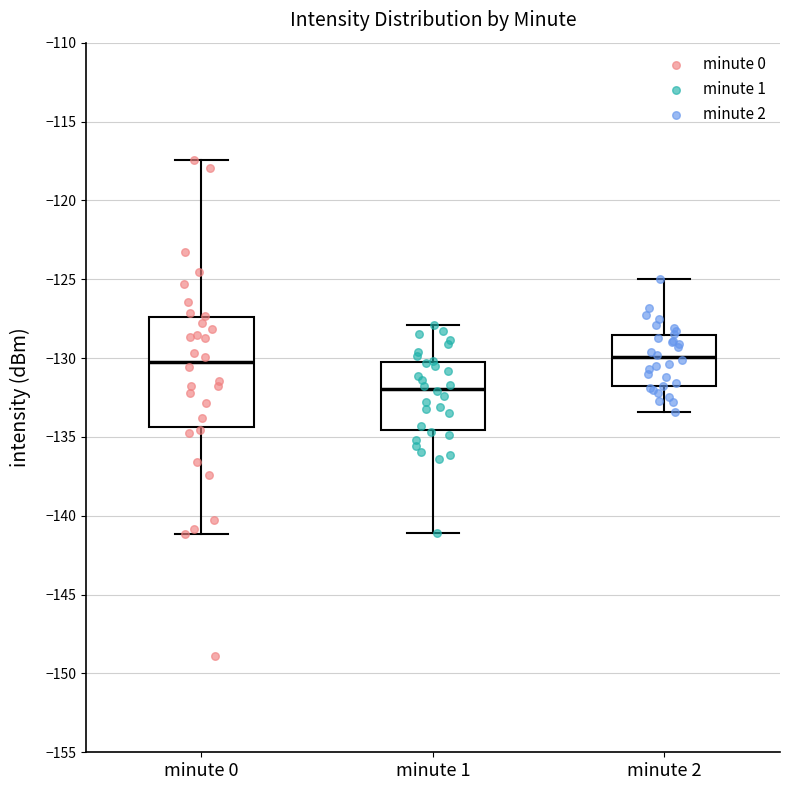

Reading left to right, transcribe this box plot: for each box, give where its median line is, the range the box spans, and where its two whiskers end, as read against the y-axis. The values are not printed on the chart, so give them approximately, as read against the axis.

minute 0: median -130.0, box -134.5 to -127.5, whiskers -141.0 to -117.5
minute 1: median -132.0, box -134.5 to -130.0, whiskers -141.0 to -128.0
minute 2: median -130.0, box -131.5 to -128.5, whiskers -133.5 to -125.0